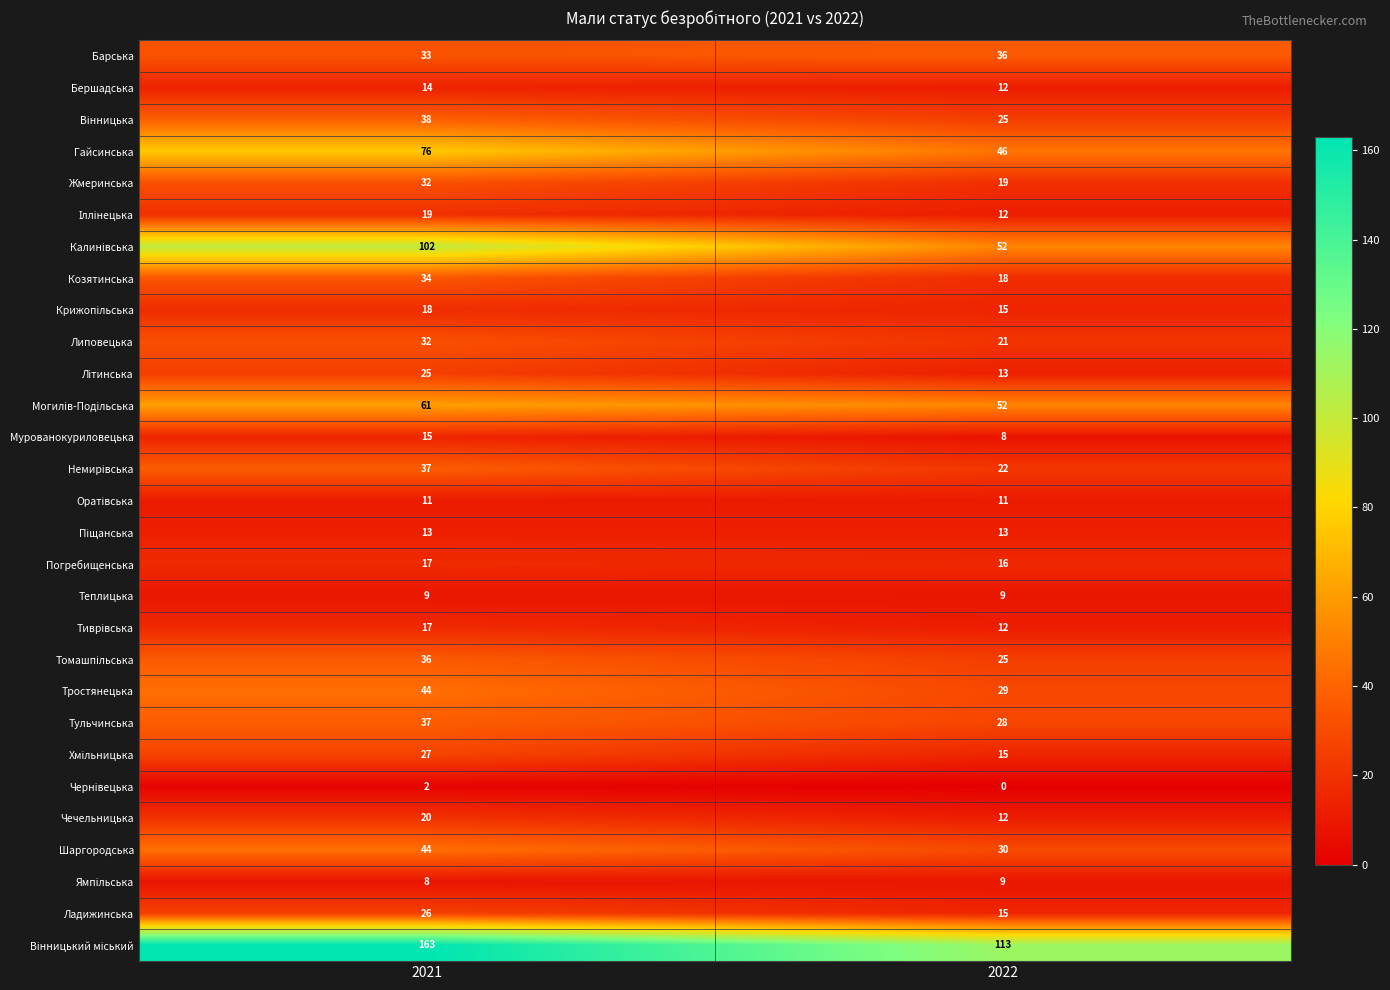

What is the spread (max minus min) of values at 2022?

113